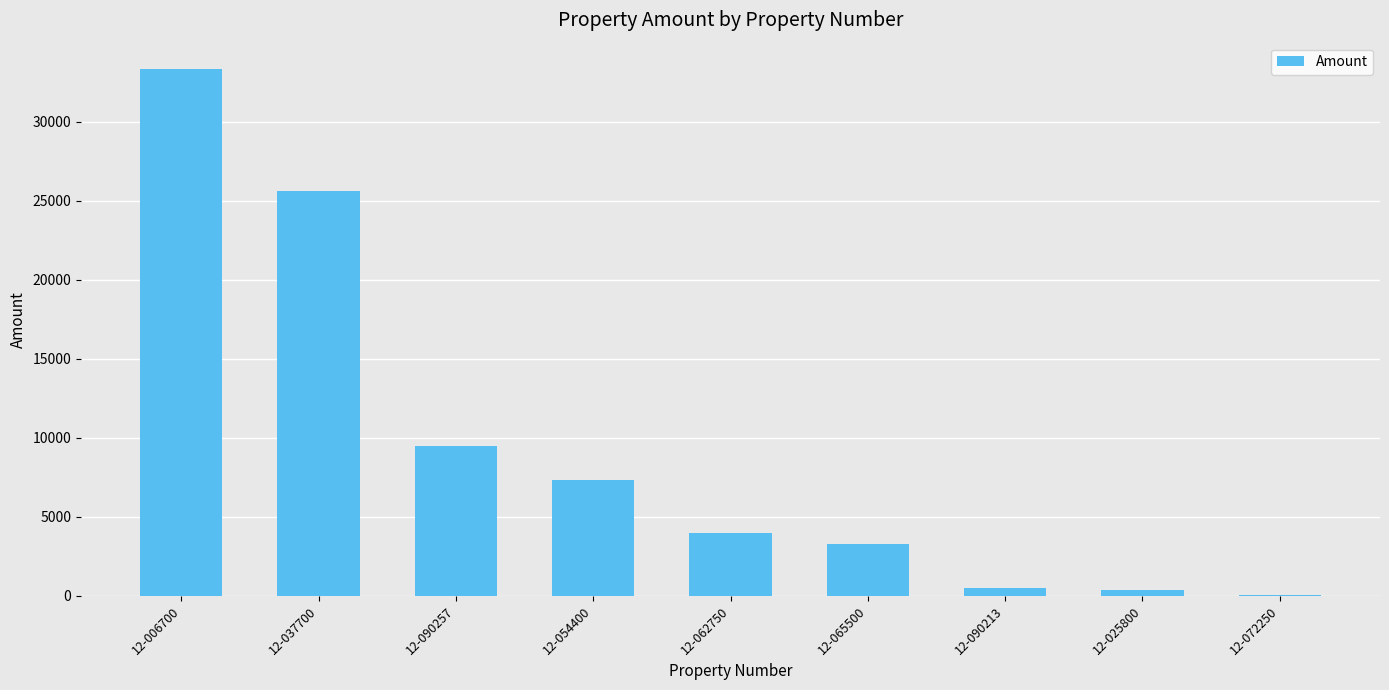

At which label is the value closest to 16682?

12-090257